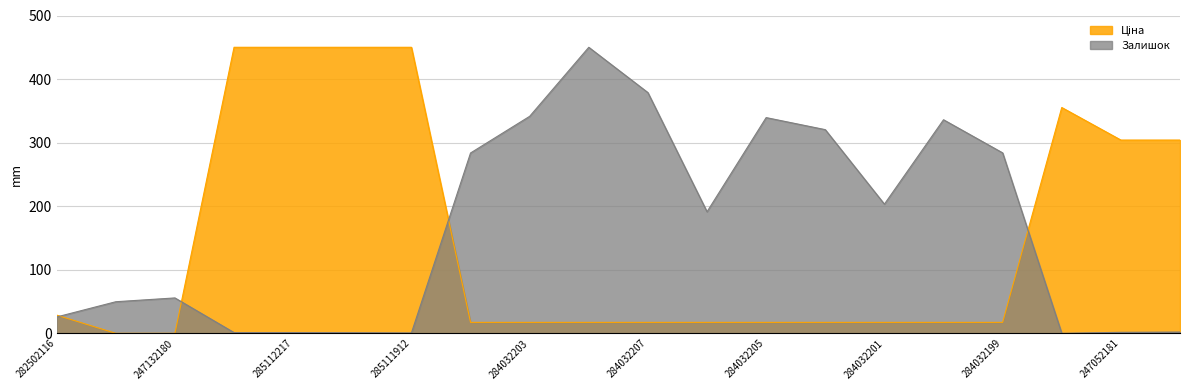

How many lines are shown in the chart?

2